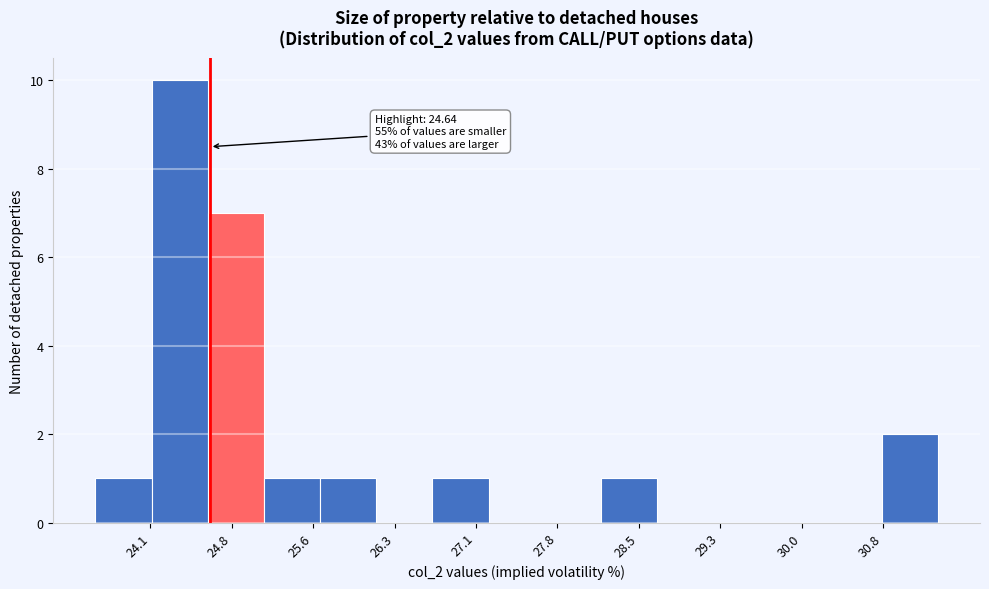

Which range on the x-axis has the tallest bar?

24.1 to 24.6